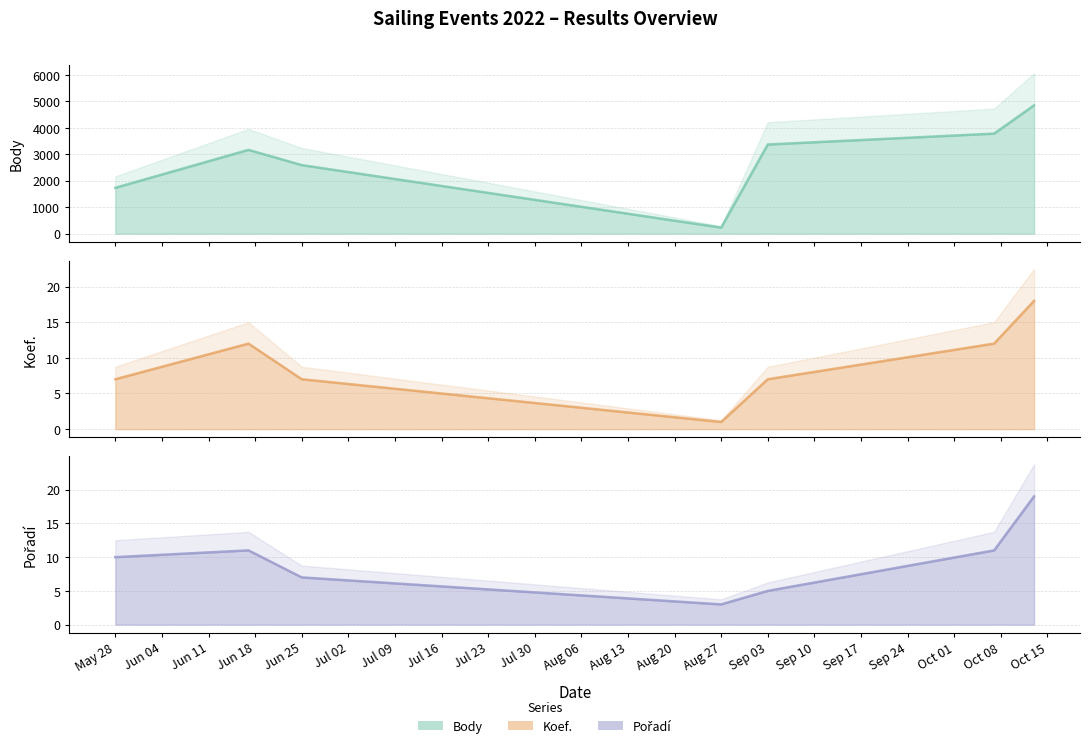

What are all the series names shown in the legend?

Body (line), Koef. (line), Pořadí (line)